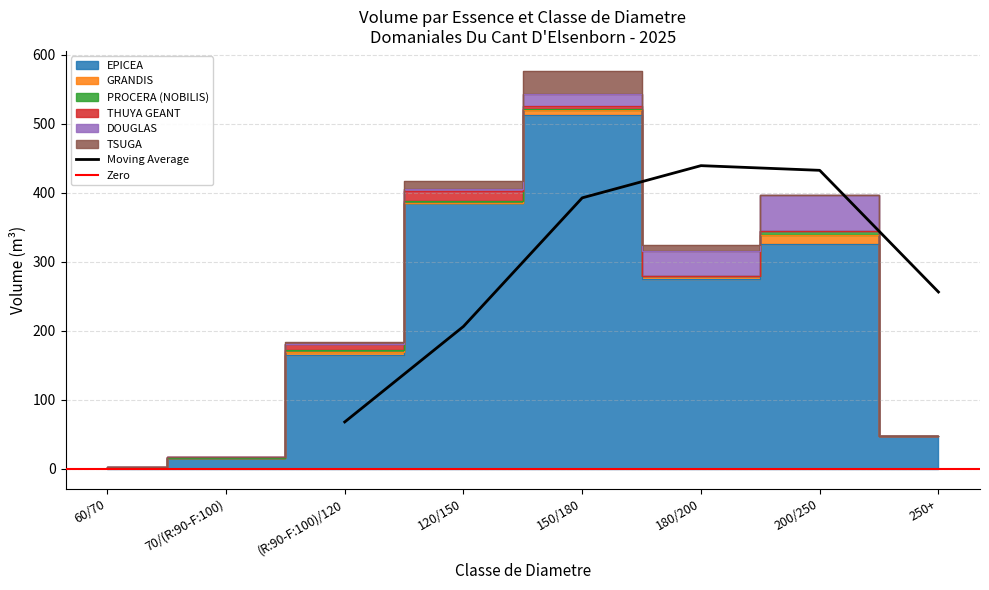

Rank the categories by PROCERA (NOBILIS) value from highest to lowest.

200/250, (R:90-F:100)/120, 120/150, 150/180, 60/70, 70/(R:90-F:100), 180/200, 250+